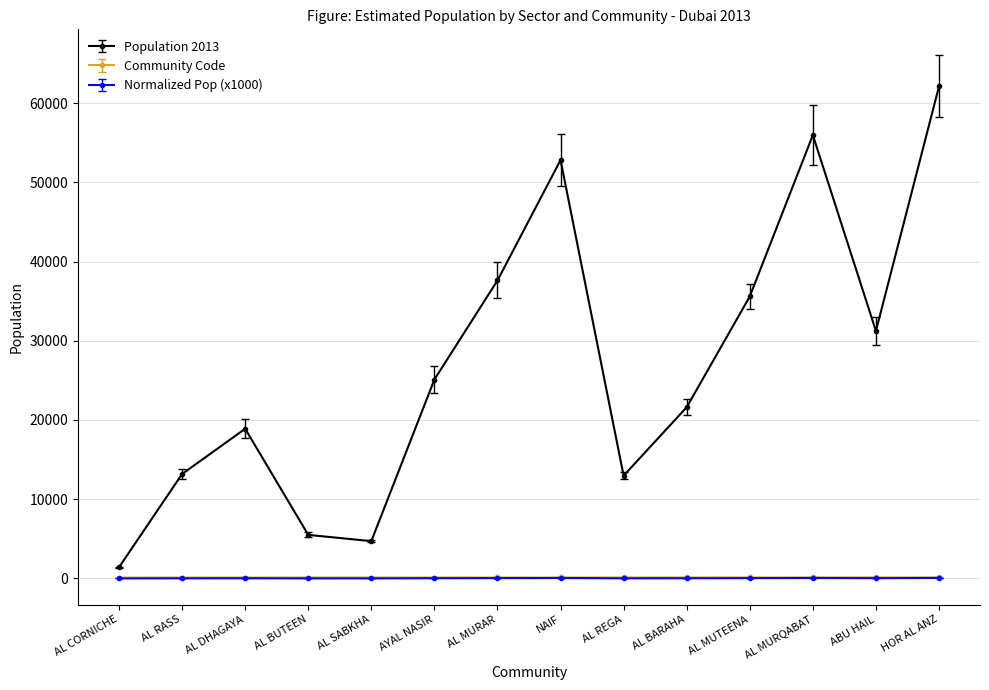

The value of Population 2013 at AL MURAR is 56326.7. True or false?

False